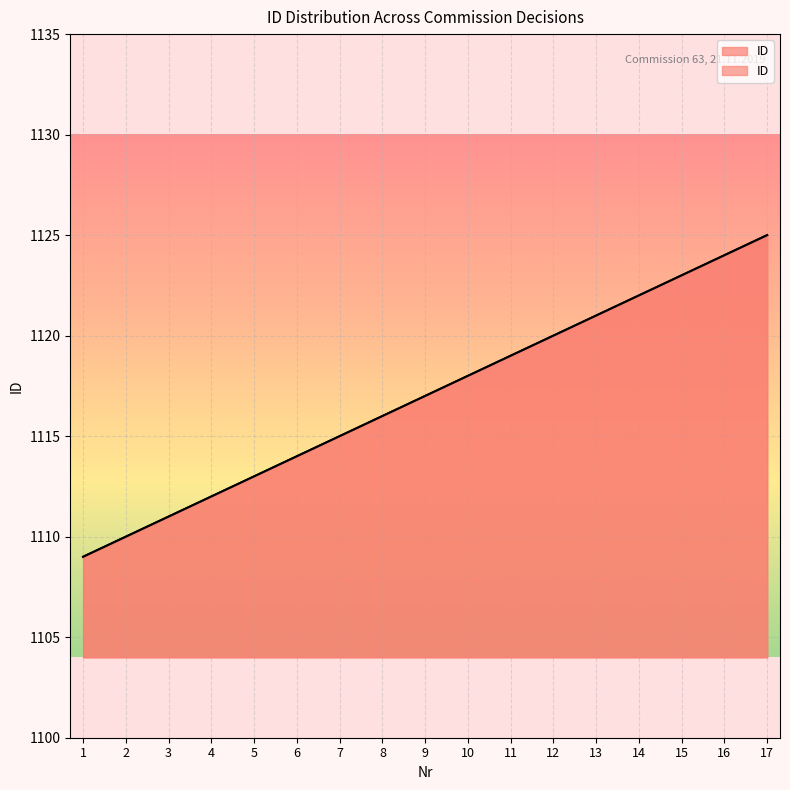

Reading right to left, list all the values displayed in this chart.

17=1125	16=1124	15=1123	14=1122	13=1121	12=1120	11=1119	10=1118	9=1117	8=1116	7=1115	6=1114	5=1113	4=1112	3=1111	2=1110	1=1109